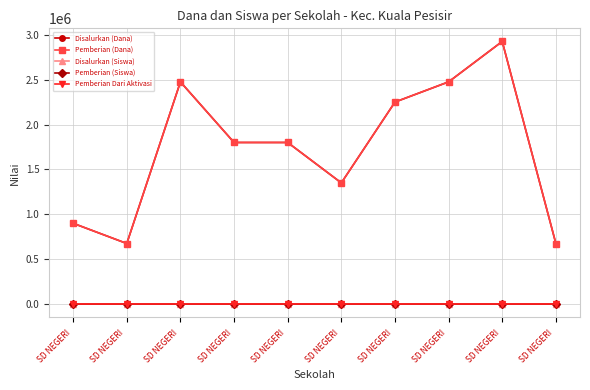

At how many categories does at least one series exceed 1304424?

7